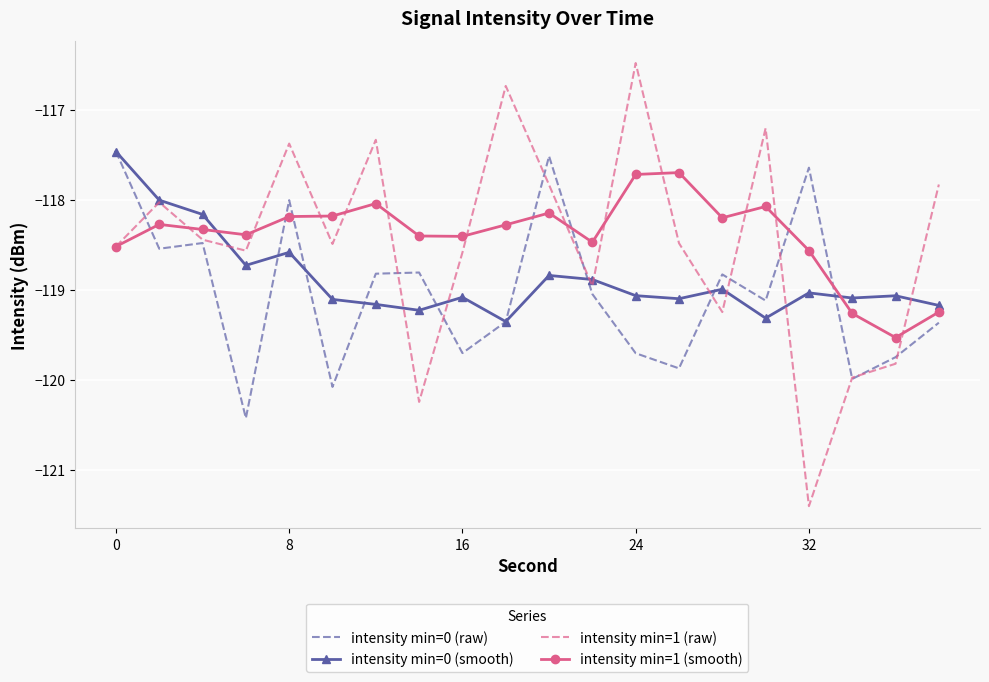

What is the difference between the maximum and minimum values in the intensity min=0 (smooth) series?

1.9